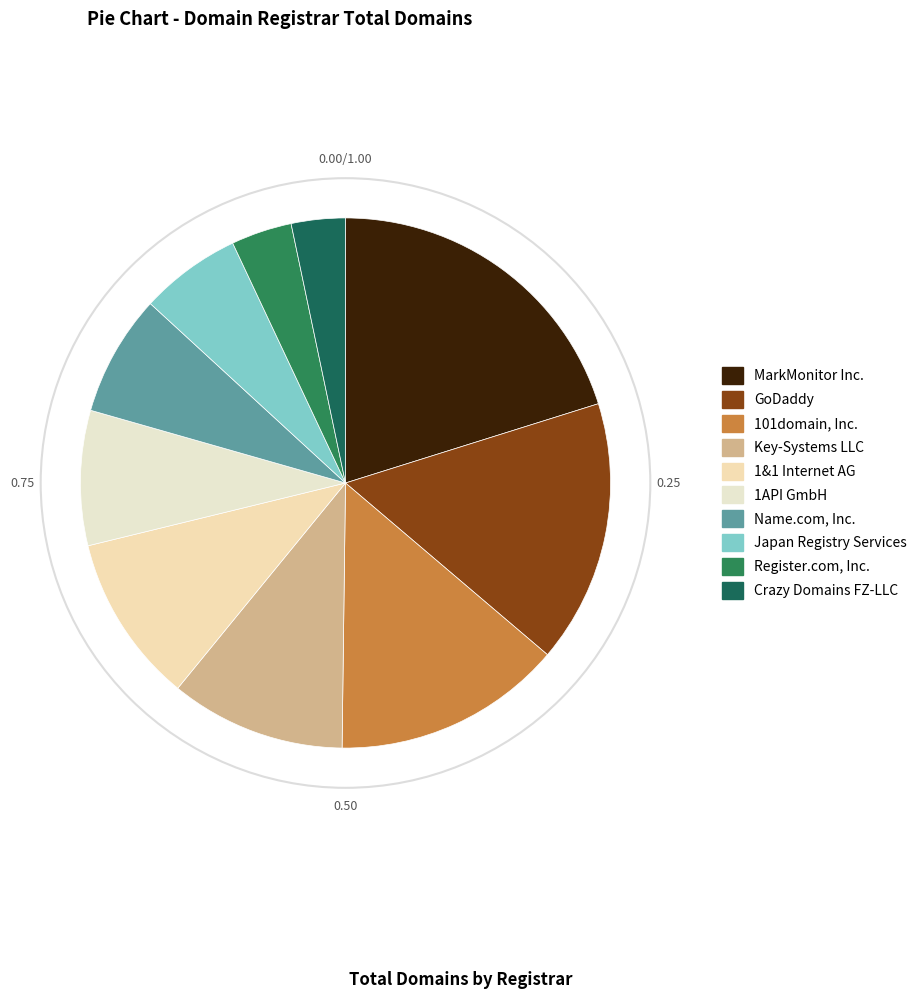

To the nearest percent, what percentage of the pie is Register.com, Inc.?

4%